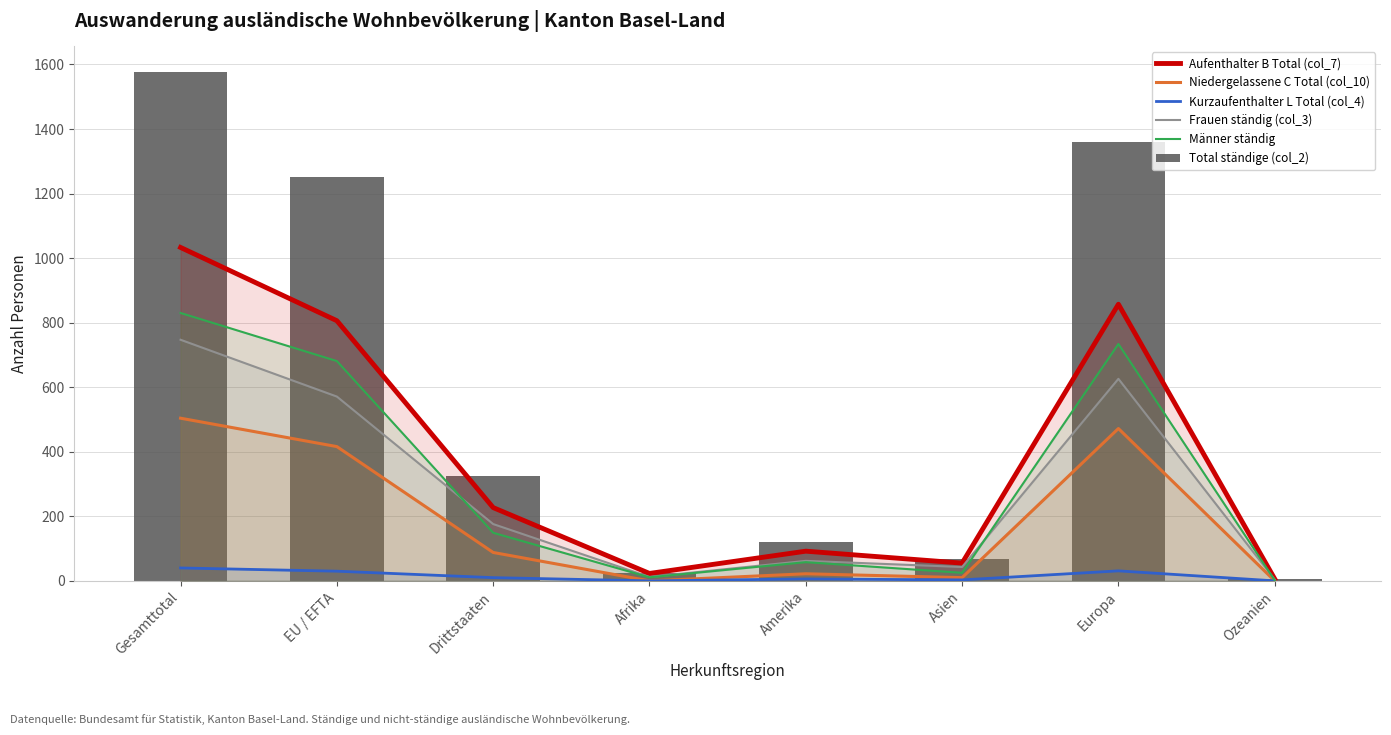

Is the value of Aufenthalter B Total (col_7) at Afrika greater than the value of Frauen ständig (col_3) at Europa?

No